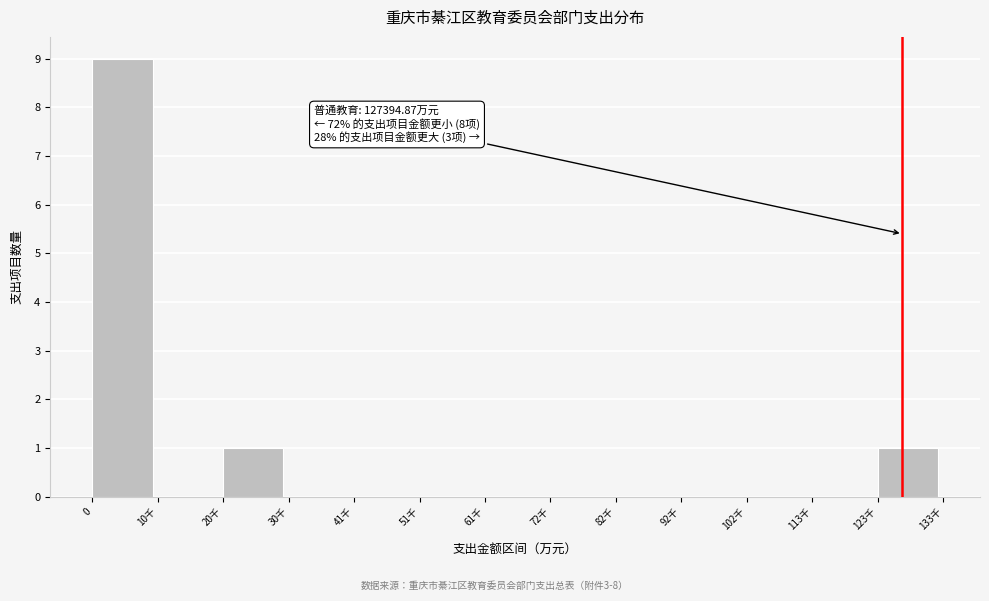

Reading left to right, list all the values displayed in this chart.

0=9	10千=0	20千=1	30千=0	41千=0	51千=0	61千=0	72千=0	82千=0	92千=0	102千=0	113千=0	123千=1